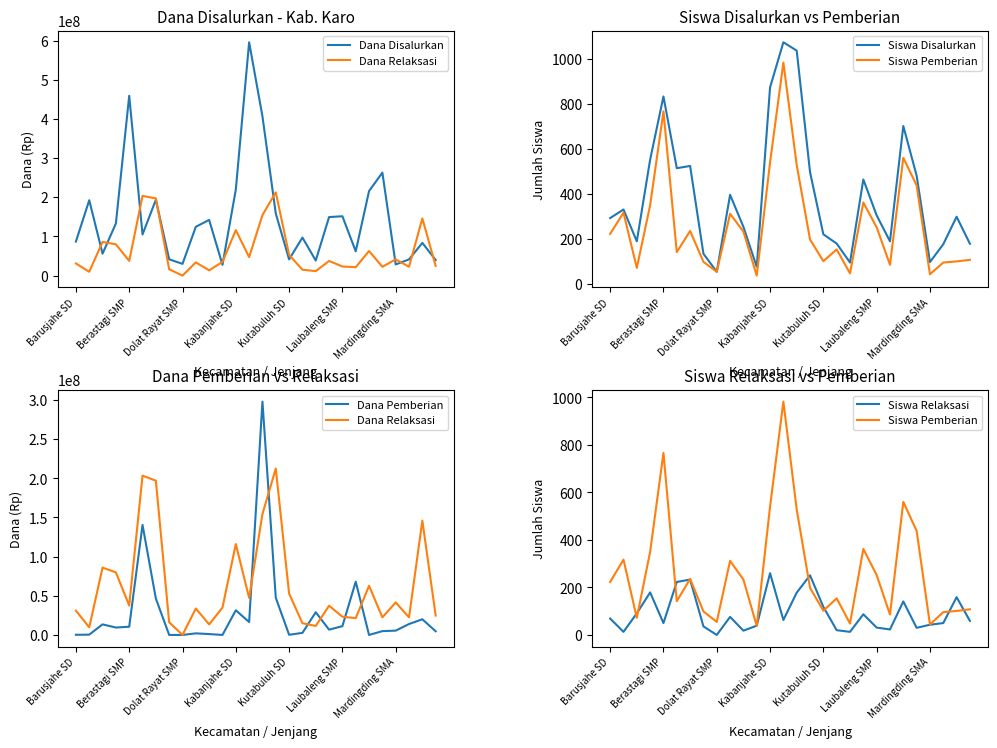

What is the difference between the maximum and minimum values in the Siswa Pemberian series?

944